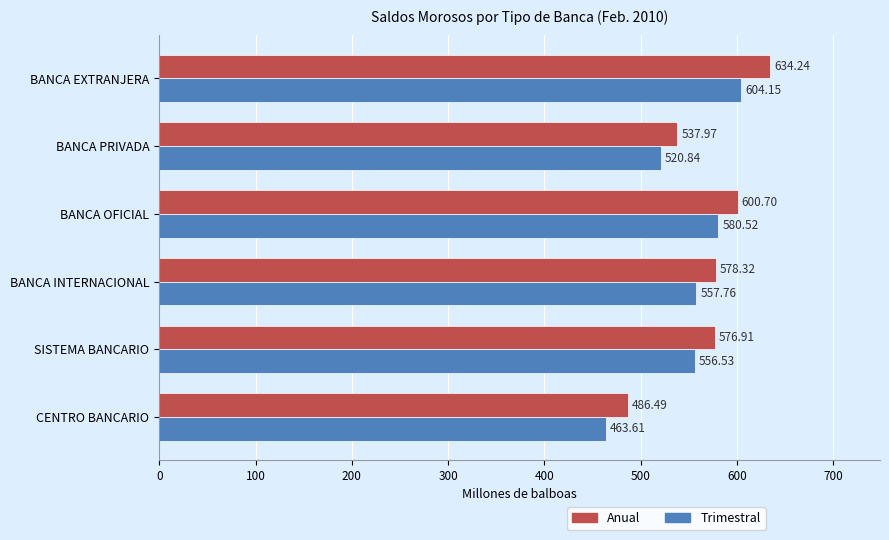

List the series in order of their peak value, lowest first.

Trimestral, Anual